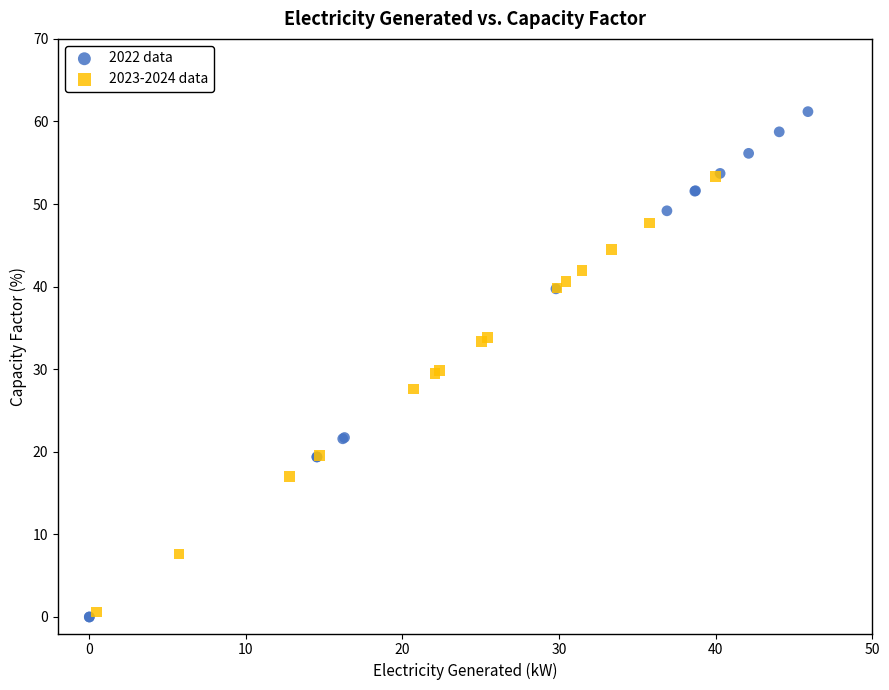

Which series reaches the maximum Y coordinate?

2022 data